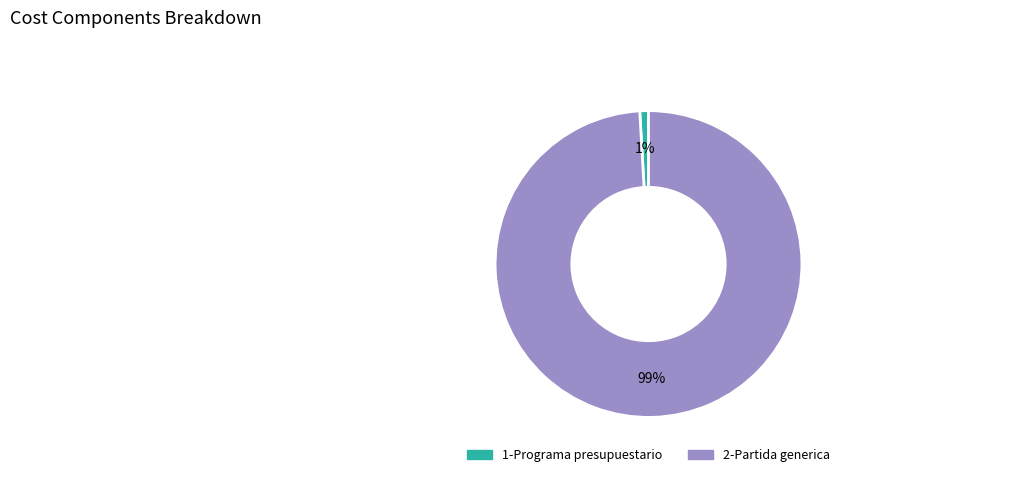

Is it true that 1-Programa presupuestario is 11% of the pie?

False